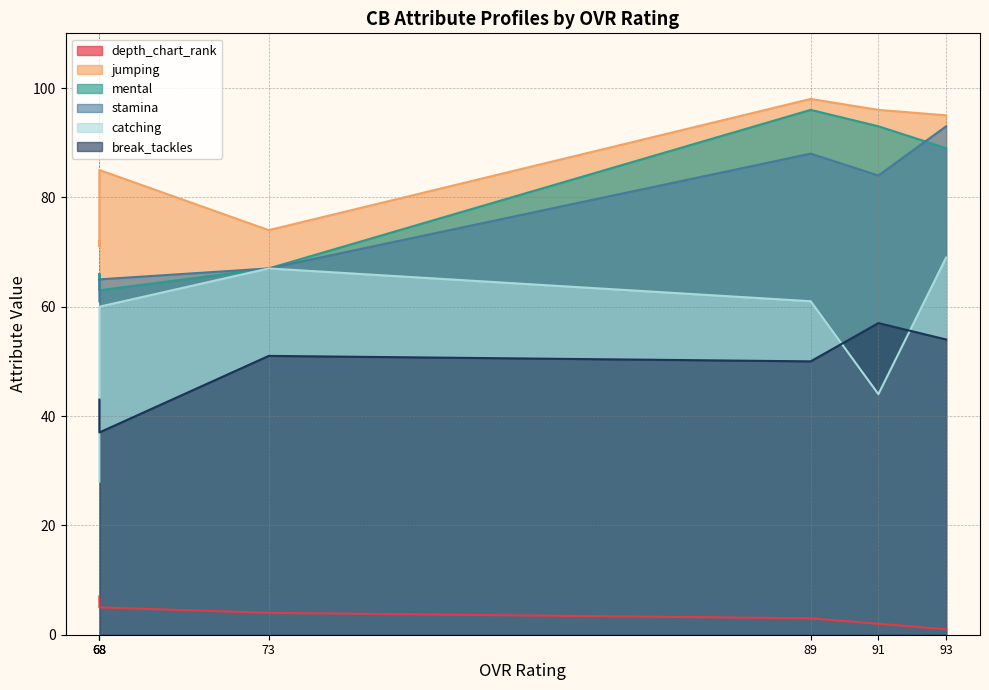

True or false: depth_chart_rank and stamina cross at least once.

False